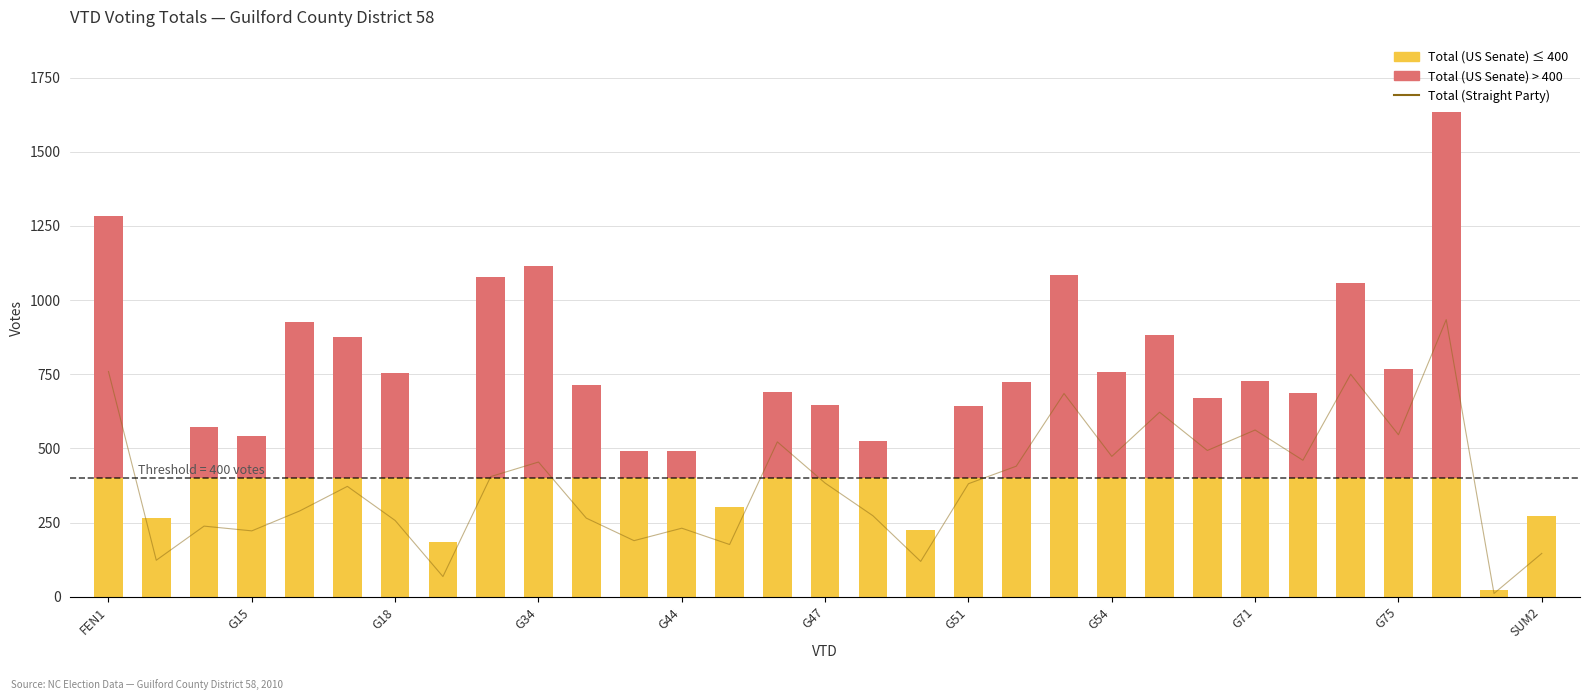

What is the smallest value displayed?

11